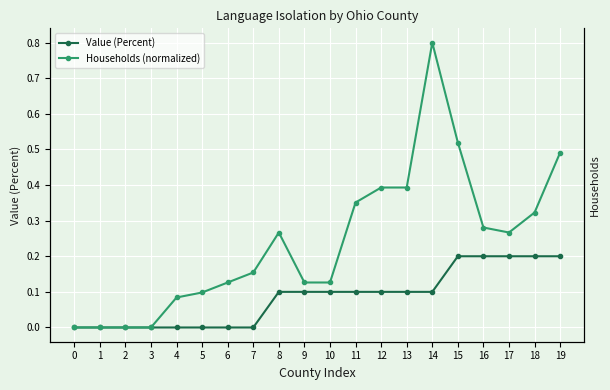

What is the maximum value for Value (Percent)?

0.2